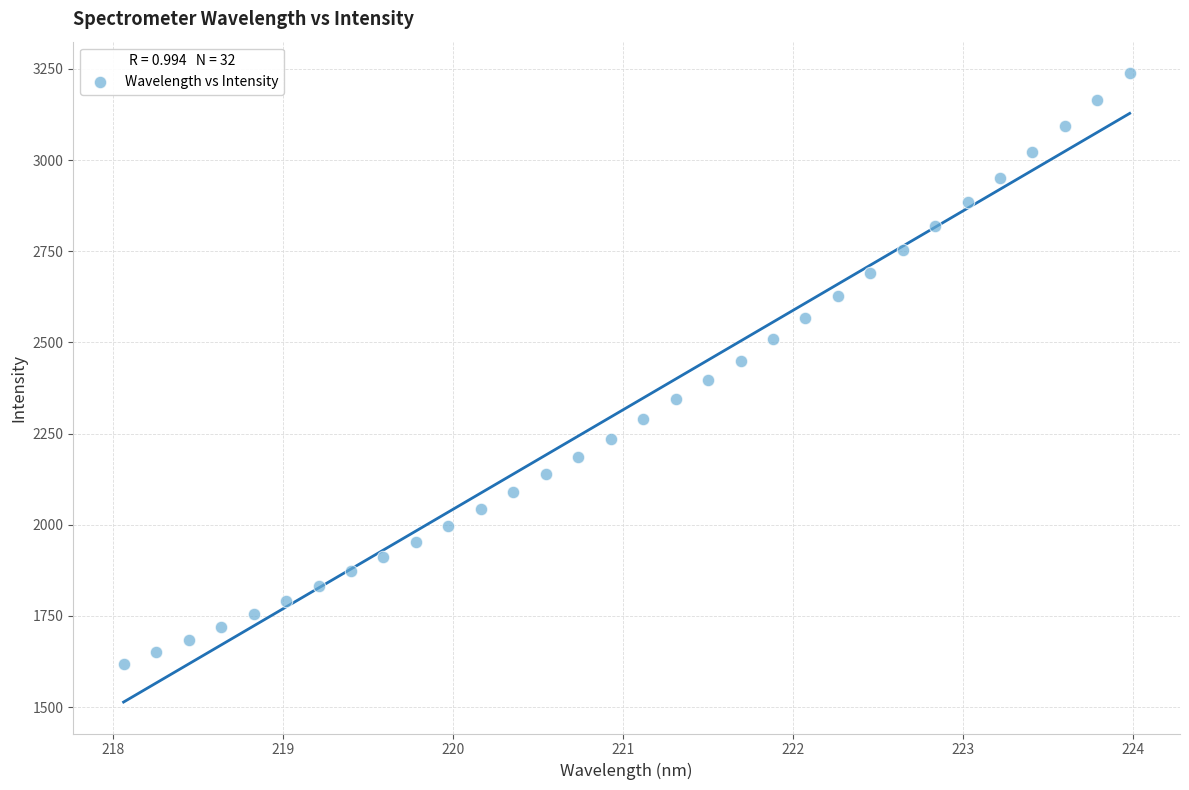

What is the range of Y values (max minus min)?

1620.0